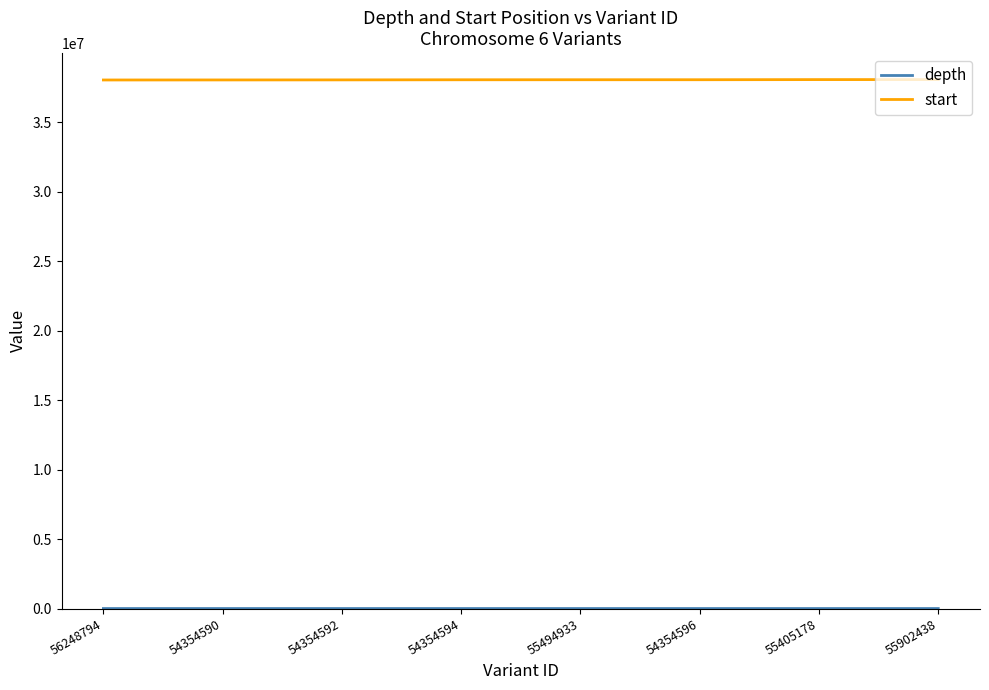

Is it true that start equals 38074592 at 55902438?

True